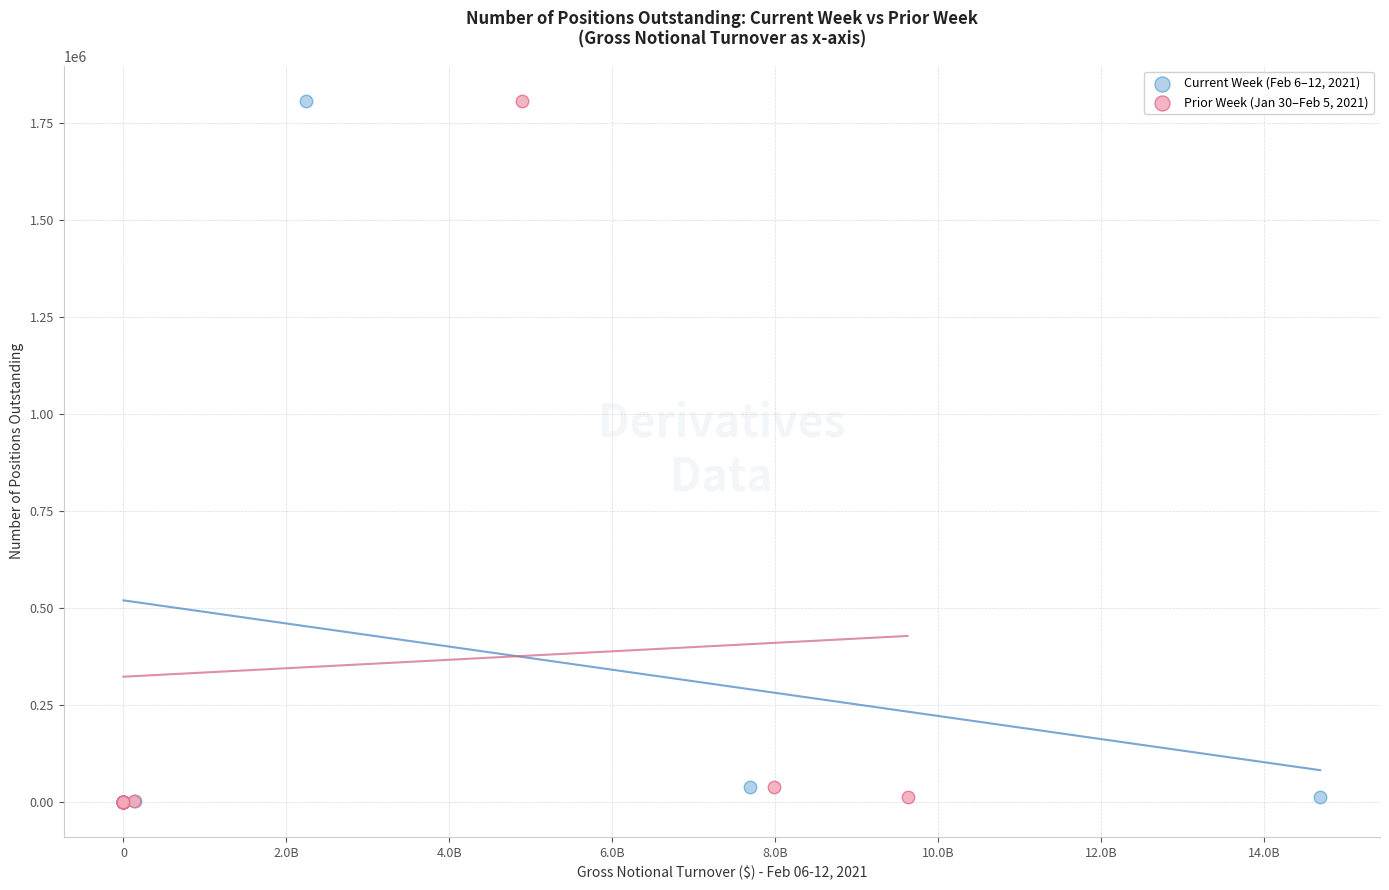

What are all the series names shown in the legend?

Current Week (Feb 6–12, 2021), Prior Week (Jan 30–Feb 5, 2021)